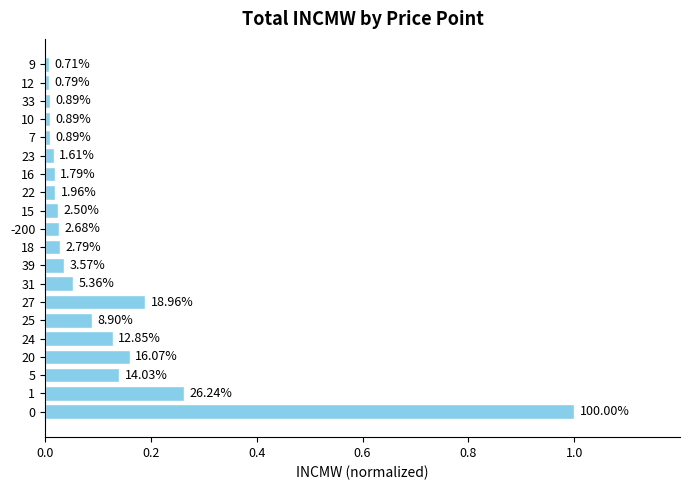

How many bars are there in total?

20